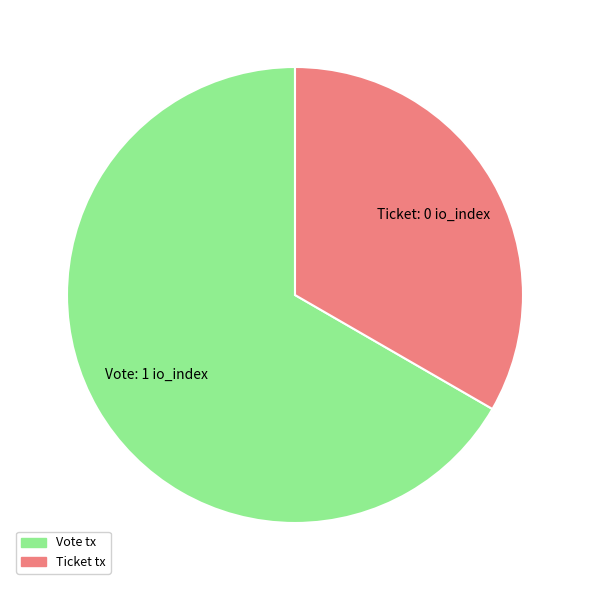

Which category accounts for the majority?

Vote